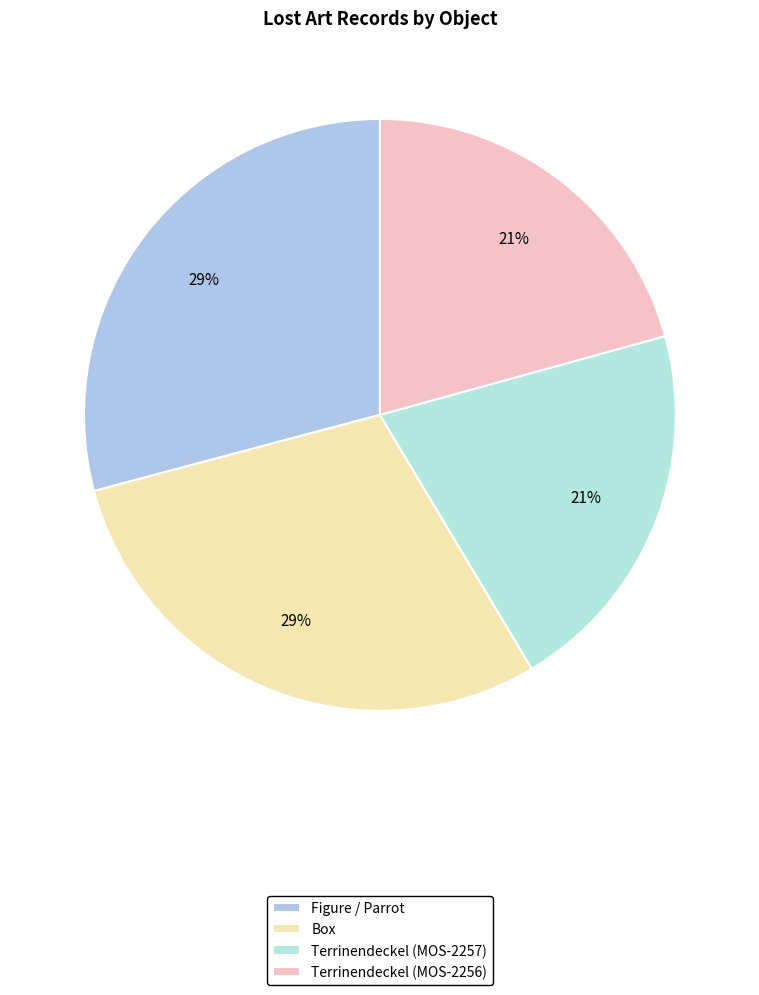

Is the sum of Terrinendeckel (MOS-2257) and Figure / Parrot greater than half?

No